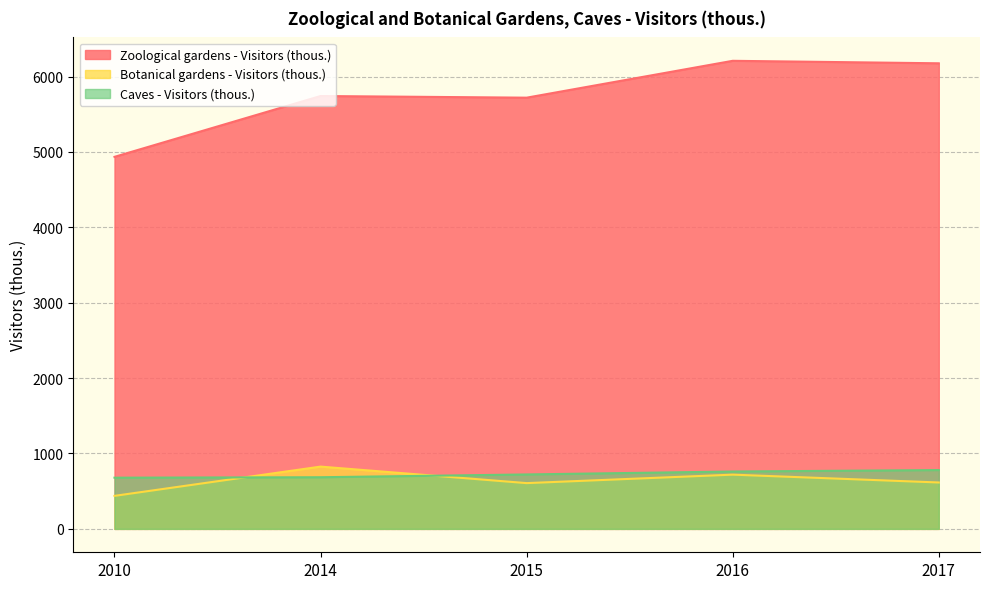

Rank the categories by Caves - Visitors (thous.) value from lowest to highest.

2010, 2014, 2015, 2016, 2017